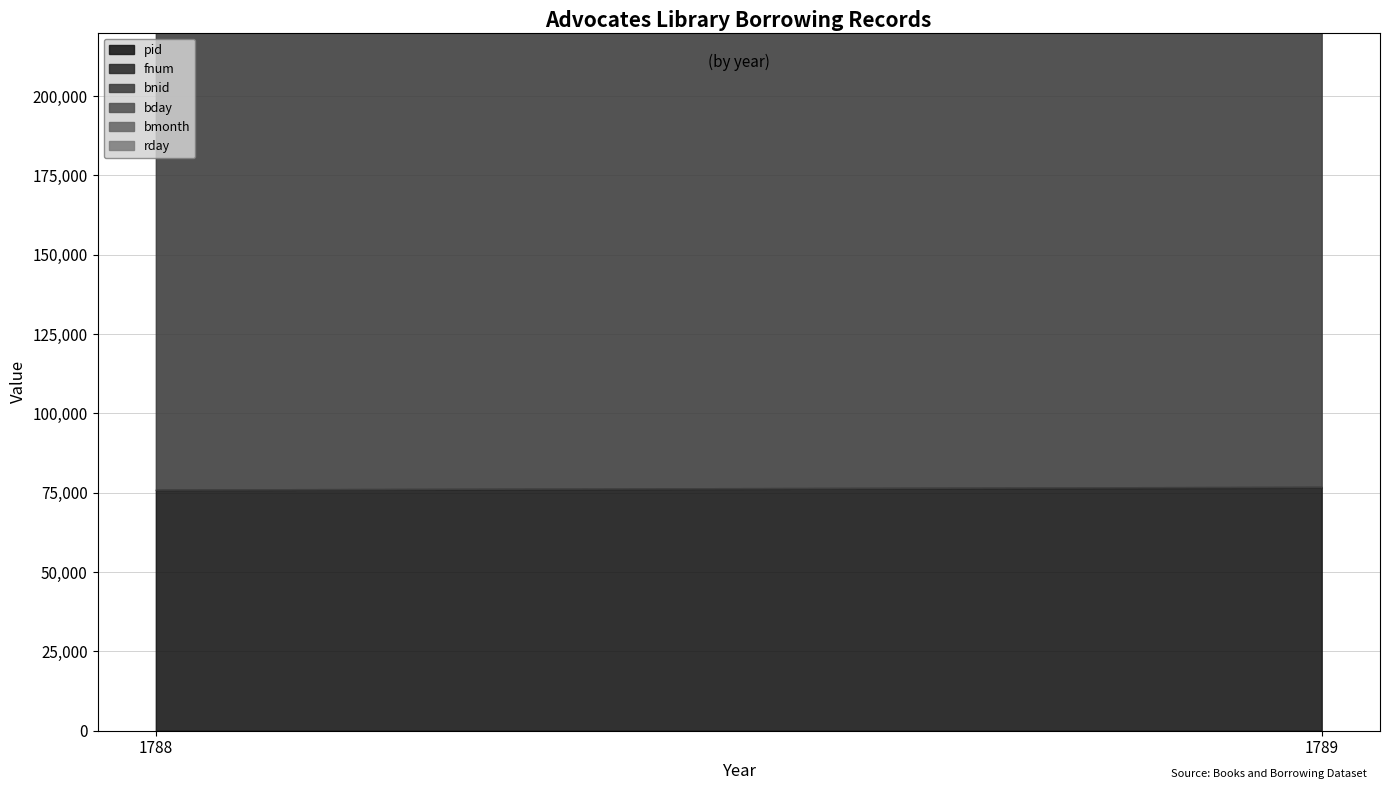

What is the value of the fnum point at the 1st from the left?

182